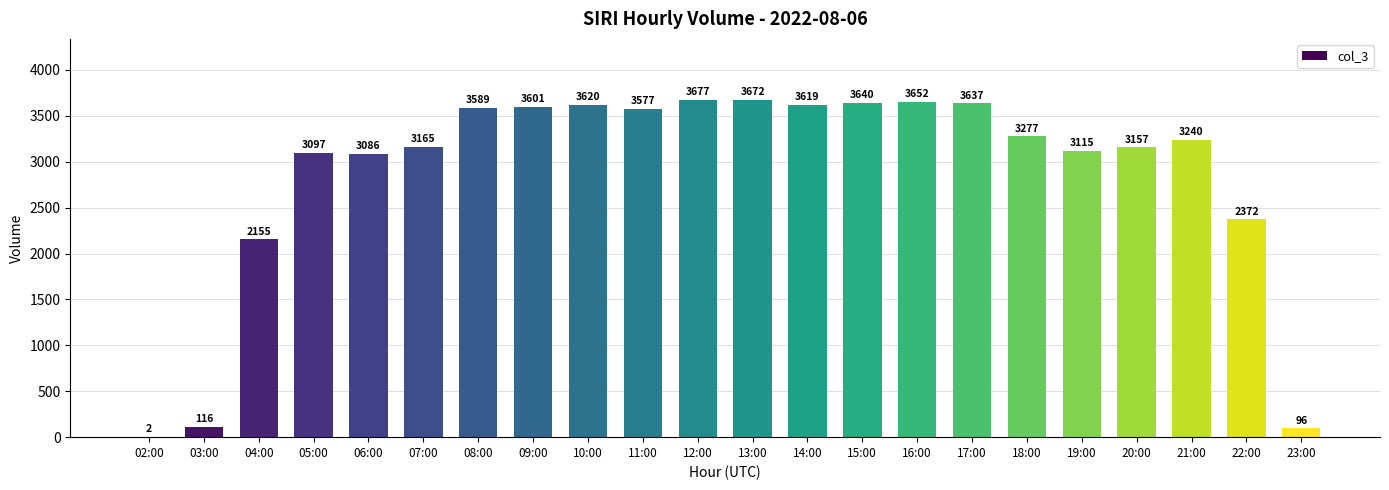

What is the sum of the values at 08:00 and 18:00?

6866